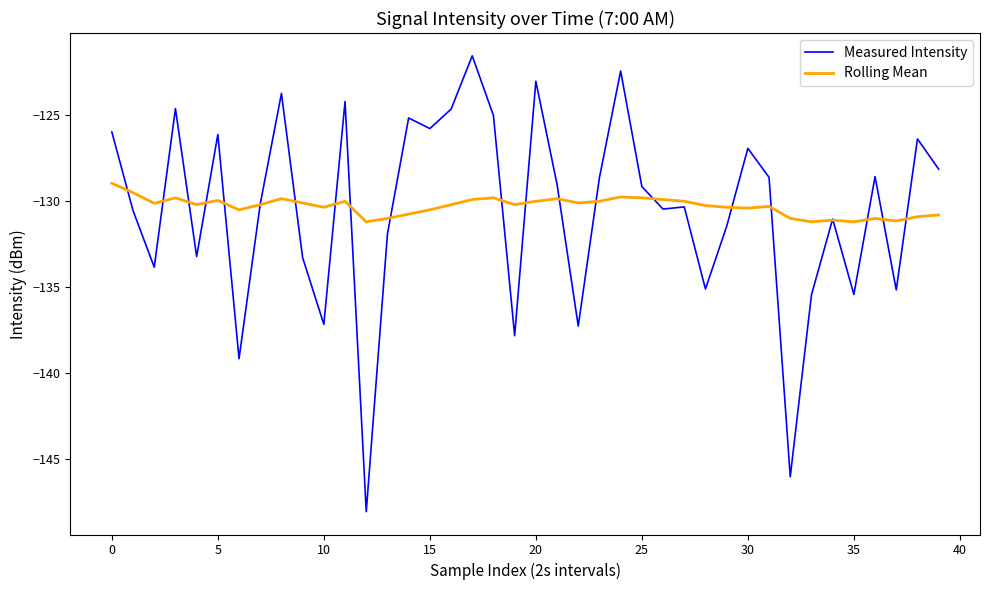

List the series in order of their peak value, lowest first.

Rolling Mean, Measured Intensity